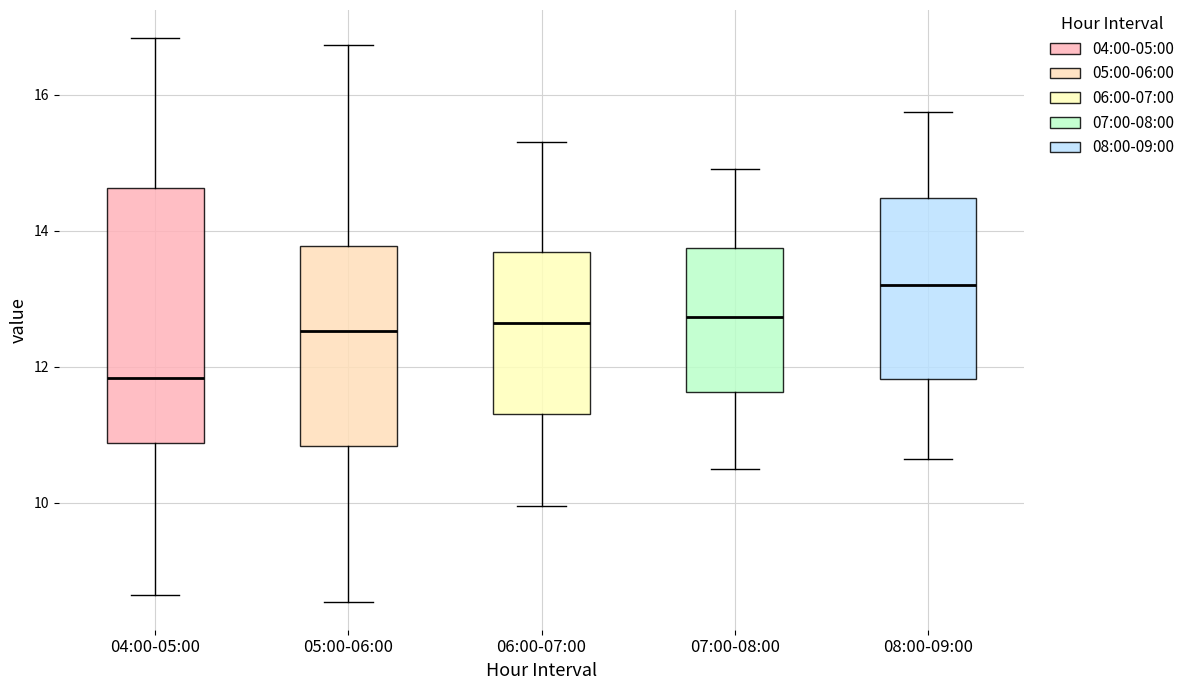

Which box has the lowest median line?

04:00-05:00